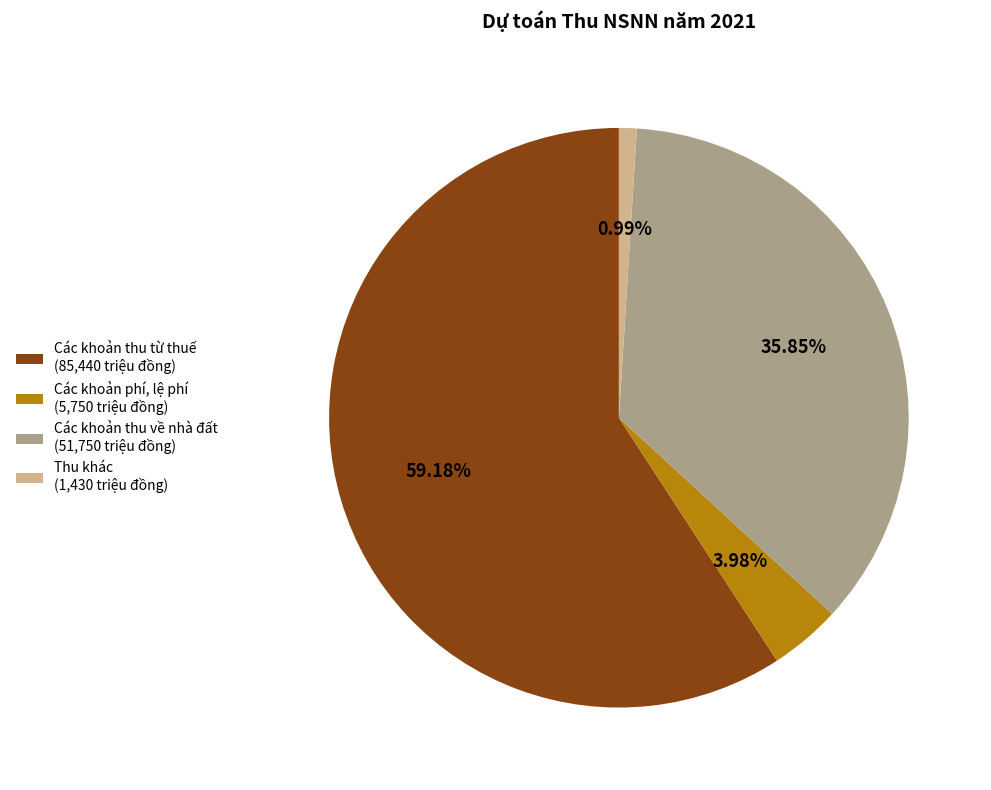

What is the ratio of the value at Các khoản thu về nhà đất (51,750 triệu đồng) to the value at Các khoản thu từ thuế (85,440 triệu đồng)?

0.6